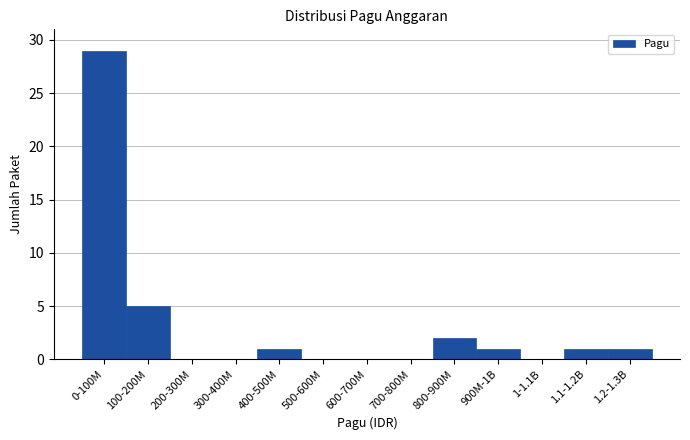

Reading right to left, list all the values displayed in this chart.

1.2-1.3B=1	1.1-1.2B=1	1-1.1B=0	900M-1B=1	800-900M=2	700-800M=0	600-700M=0	500-600M=0	400-500M=1	300-400M=0	200-300M=0	100-200M=5	0-100M=29